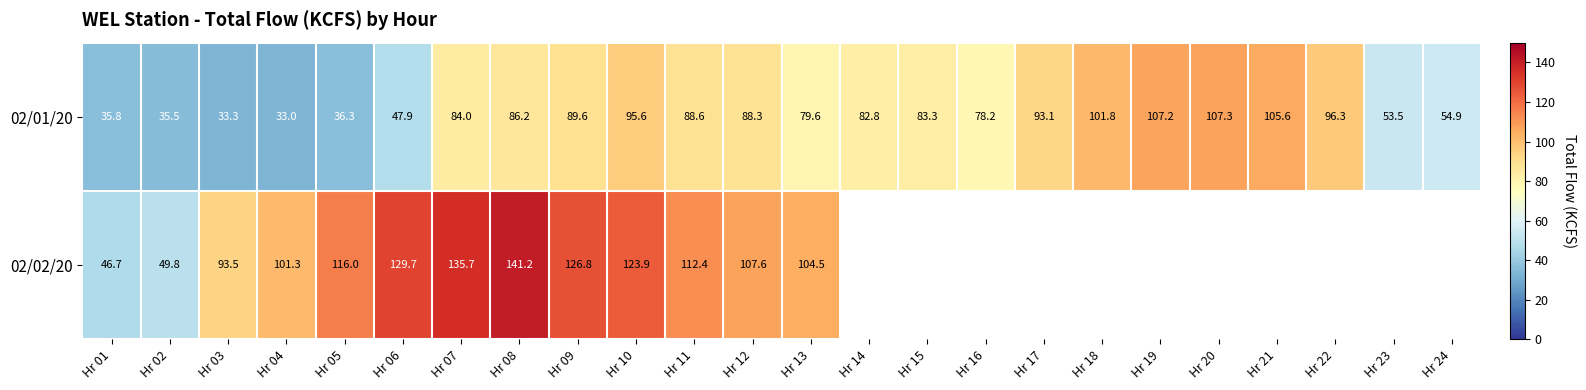

What is the difference between the 02/02/20 values at Hr 12 and Hr 06?

22.1